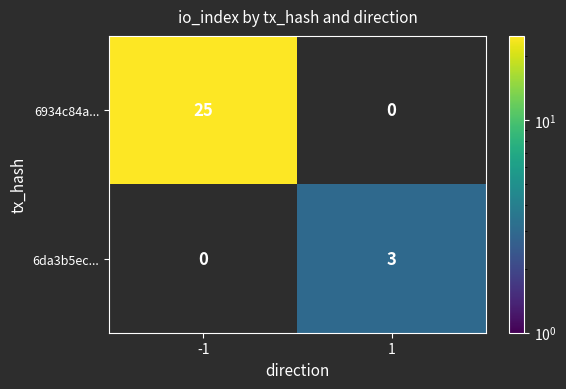

The 6934c84a... series shows 33 at -1. True or false?

False